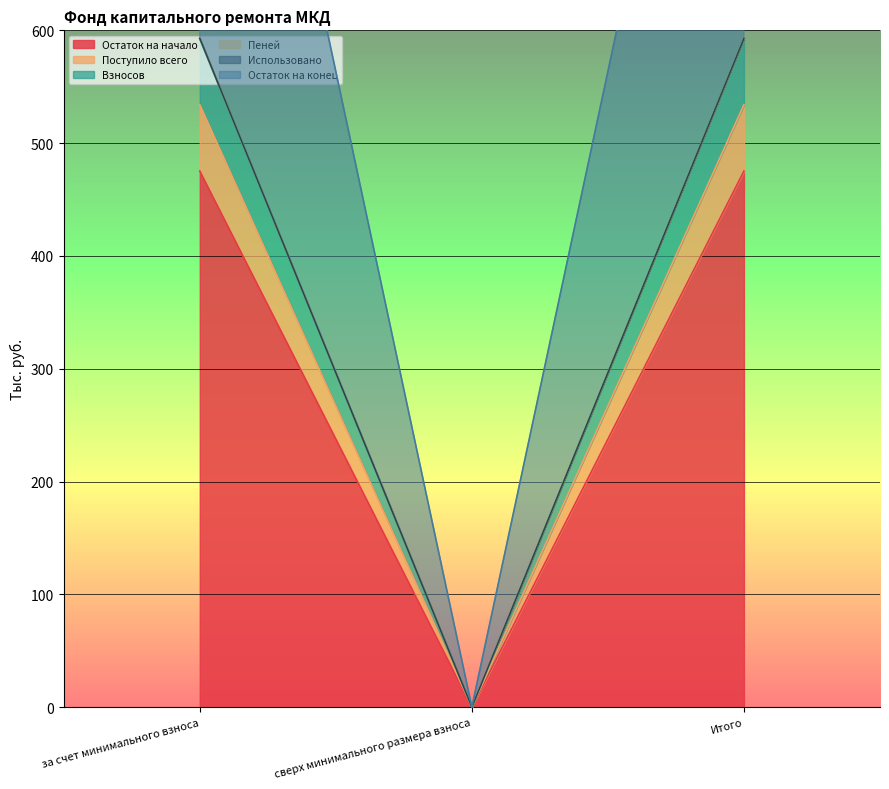

Where is Остаток на начало nearest to the value 237?

сверх минимального размера взноса